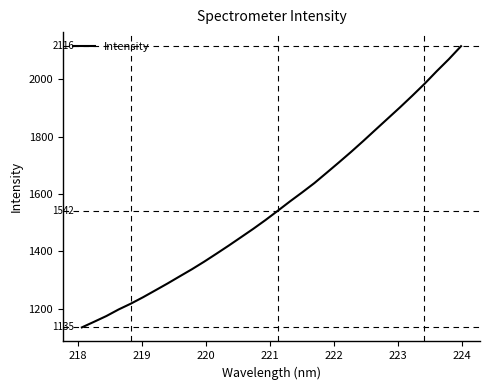

What is the difference between the maximum and minimum values?

980.6